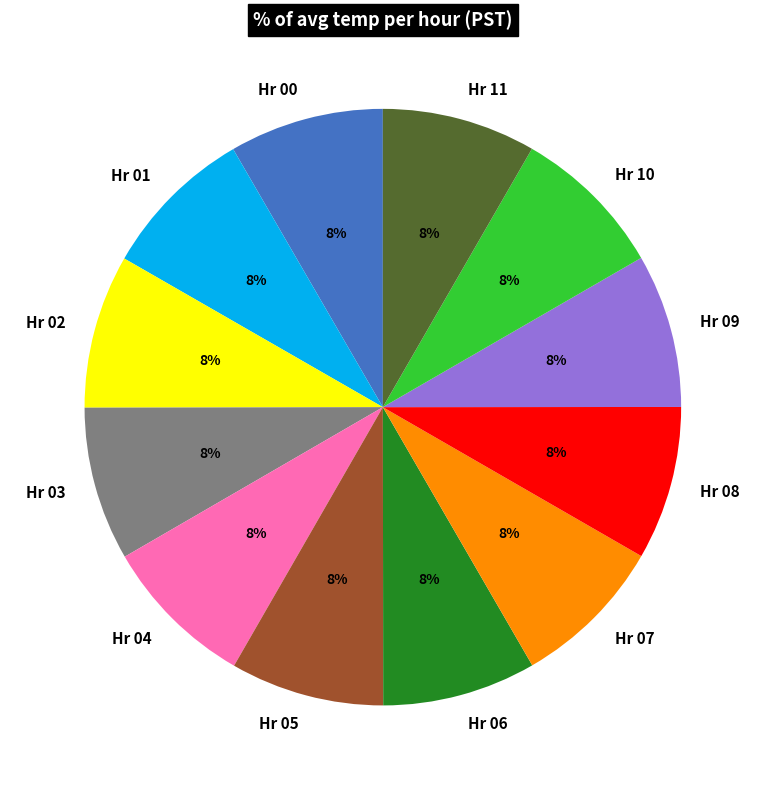

Is there a majority slice in this chart?

No